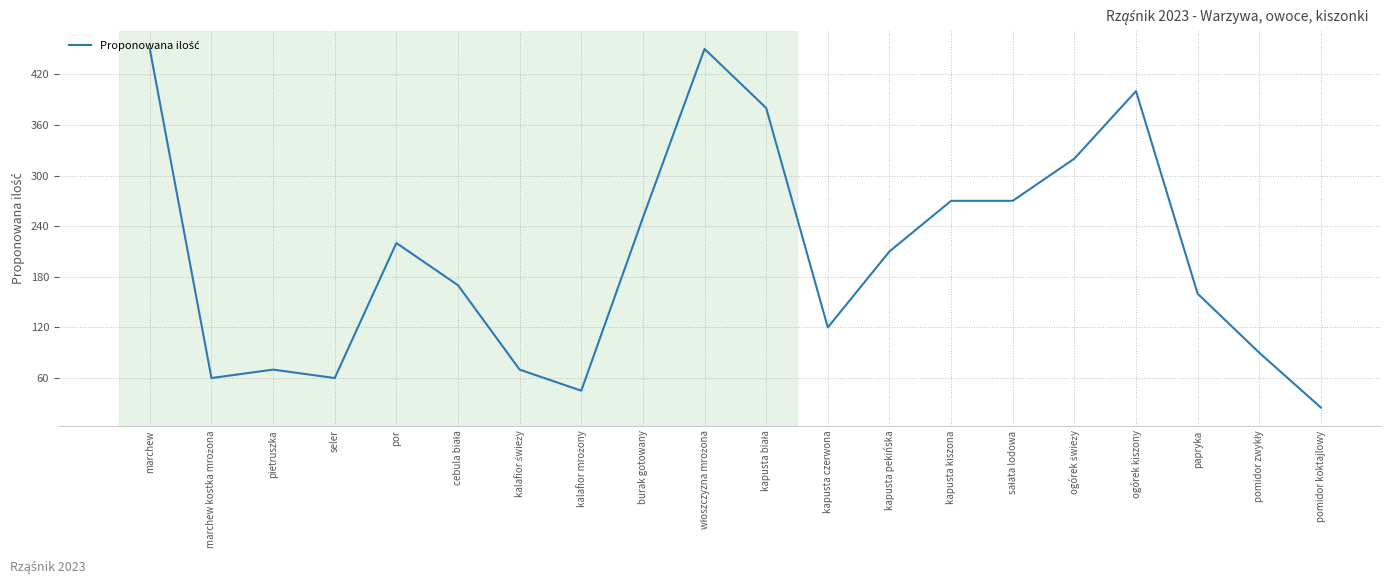

What is the smallest value displayed?

25